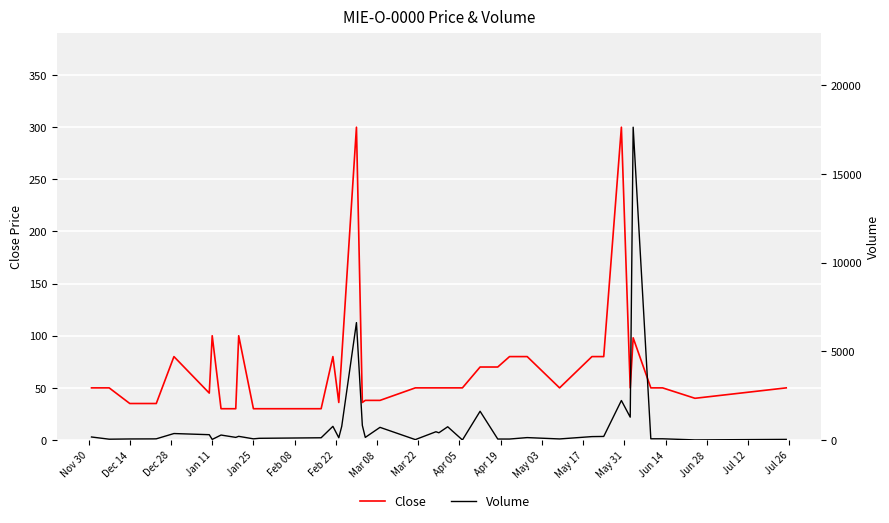

Is it true that Volume equals 3 at 38?

False